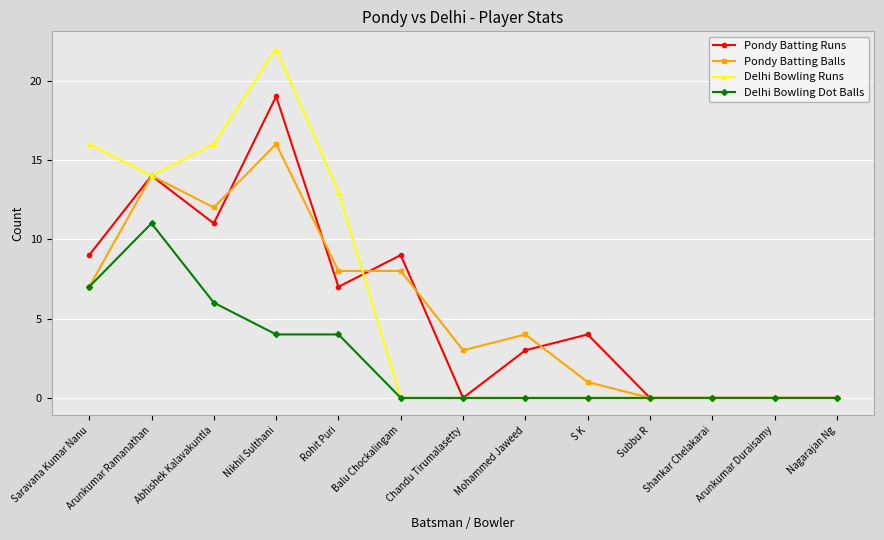

True or false: Pondy Batting Runs has a value of 4 at S K.

True